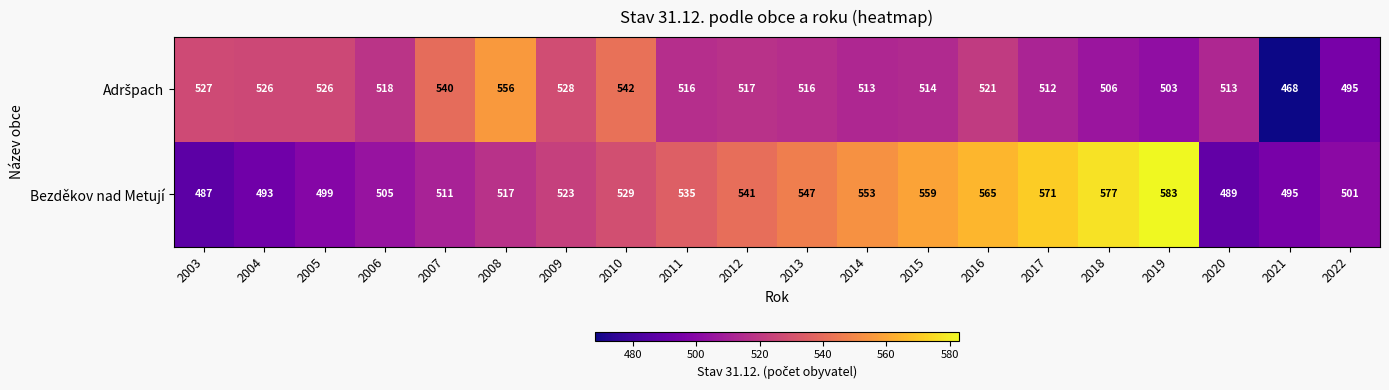

List the labels in order of Bezděkov nad Metují value, largest first.

2019, 2018, 2017, 2016, 2015, 2014, 2013, 2012, 2011, 2010, 2009, 2008, 2007, 2006, 2022, 2005, 2021, 2004, 2020, 2003